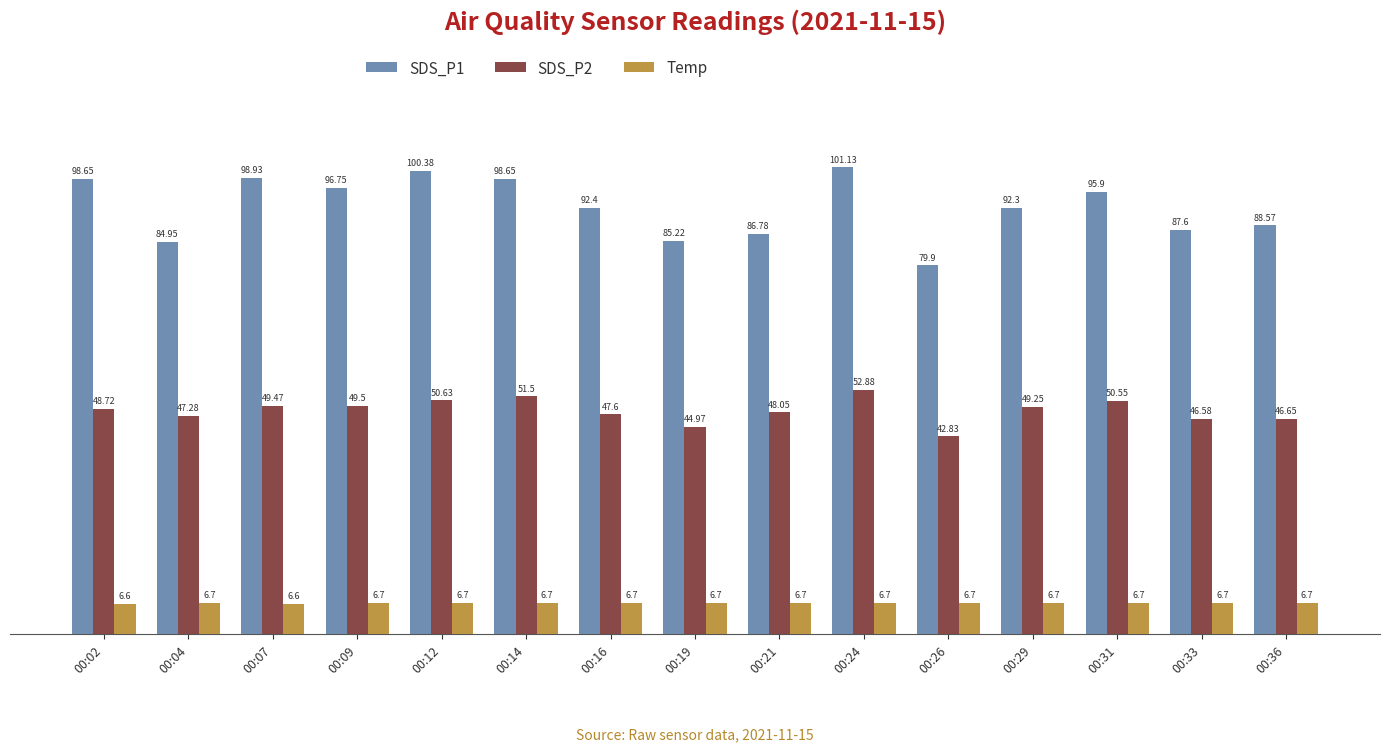

What is the minimum value shown in the chart?

6.6